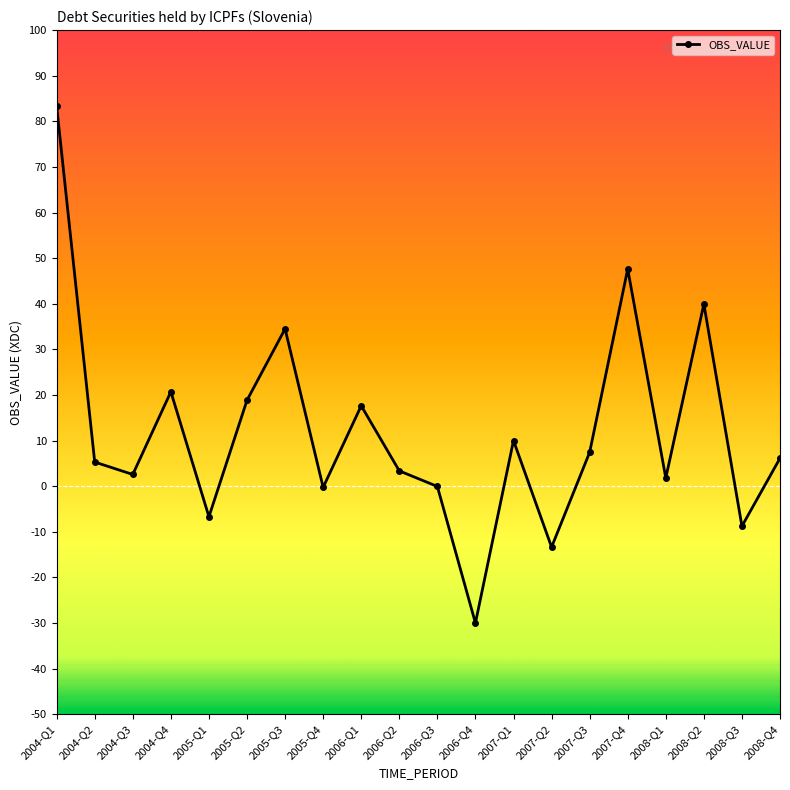

Which category has the highest value across all series?

2004-Q1